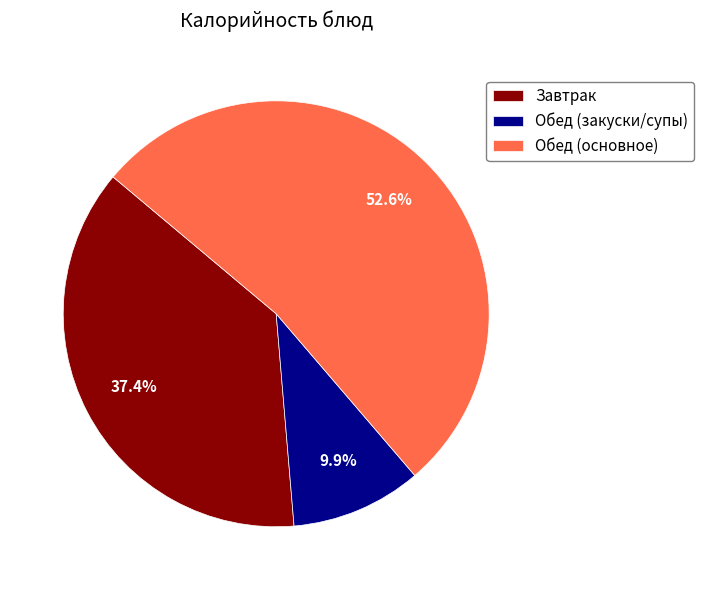

Does Обед (закуски/супы) account for over 50% of the chart?

No